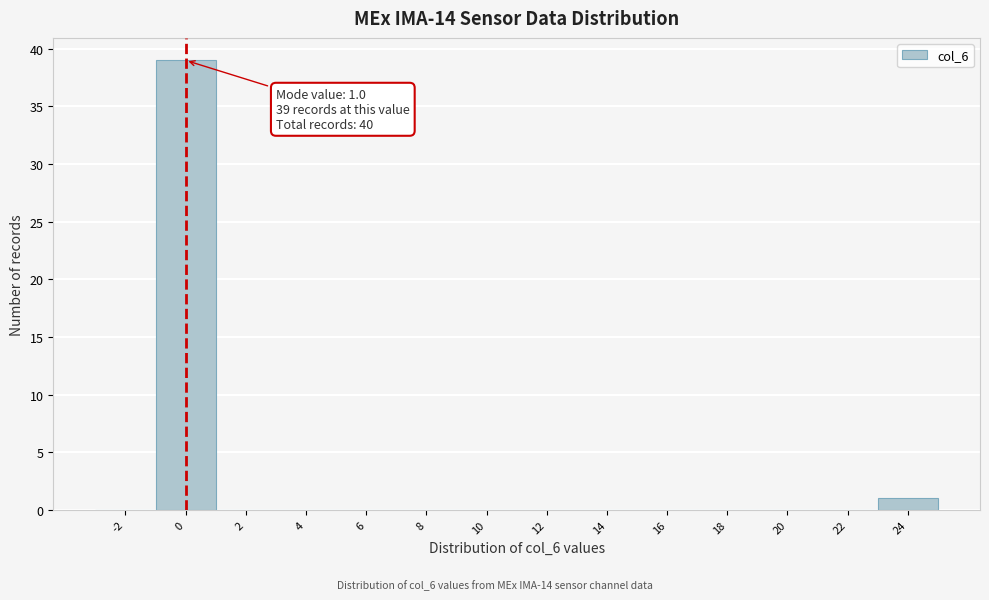

Reading left to right, what are all the values shown in this chart?

-2=0	0=39	2=0	4=0	6=0	8=0	10=0	12=0	14=0	16=0	18=0	20=0	22=0	24=1